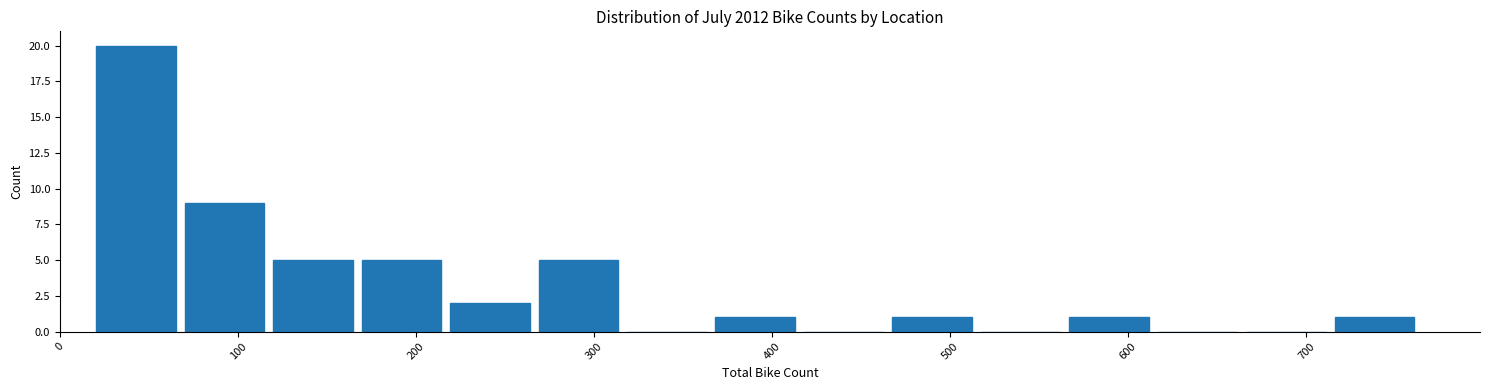

What is the height of the bar covering 710 to 760 on the x-axis? Neither the bar edges nor the heights are printed on the chart, so give them approximately, as read against the axes.

1